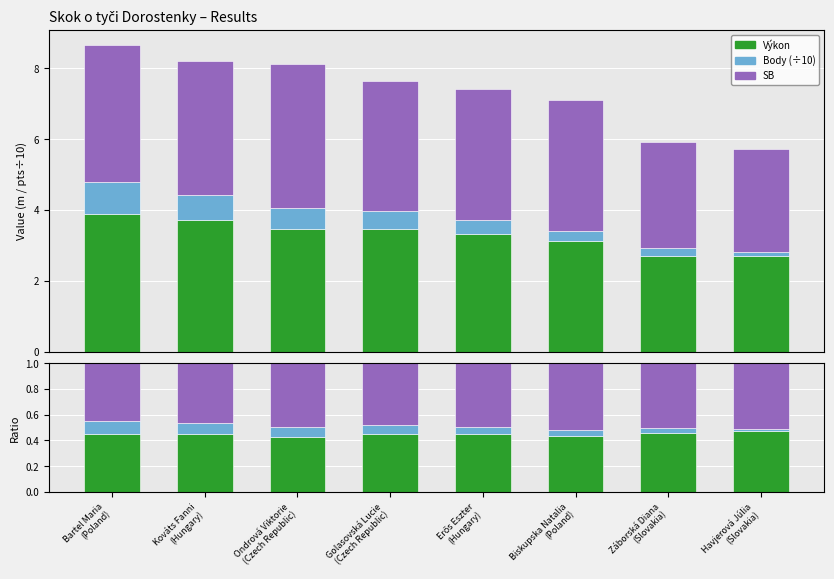

List the labels in order of SB ratio value, smallest first.

Bartel Maria
(Poland), Kováts Fanni
(Hungary), Golasovská Lucie
(Czech Republic), Erős Eszter
(Hungary), Ondrová Viktorie
(Czech Republic), Záborská Diana
(Slovakia), Havjerová Júlia
(Slovakia), Biskupska Natalia
(Poland)